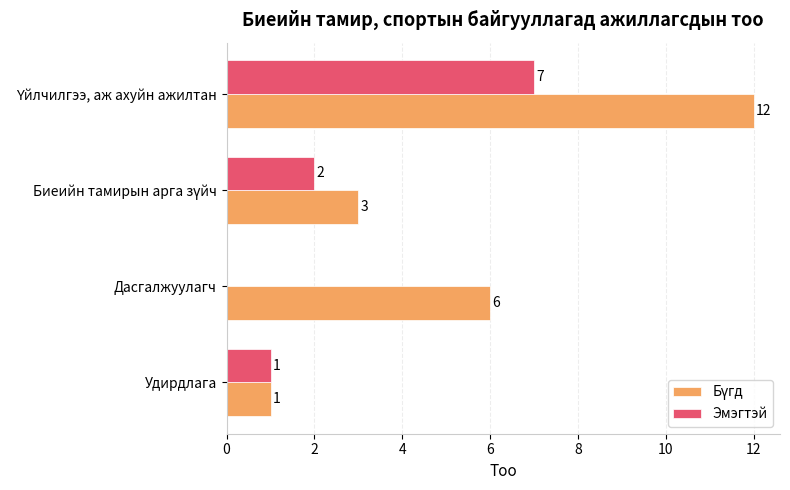

How many Эмэгтэй values are between 1 and 7?

3